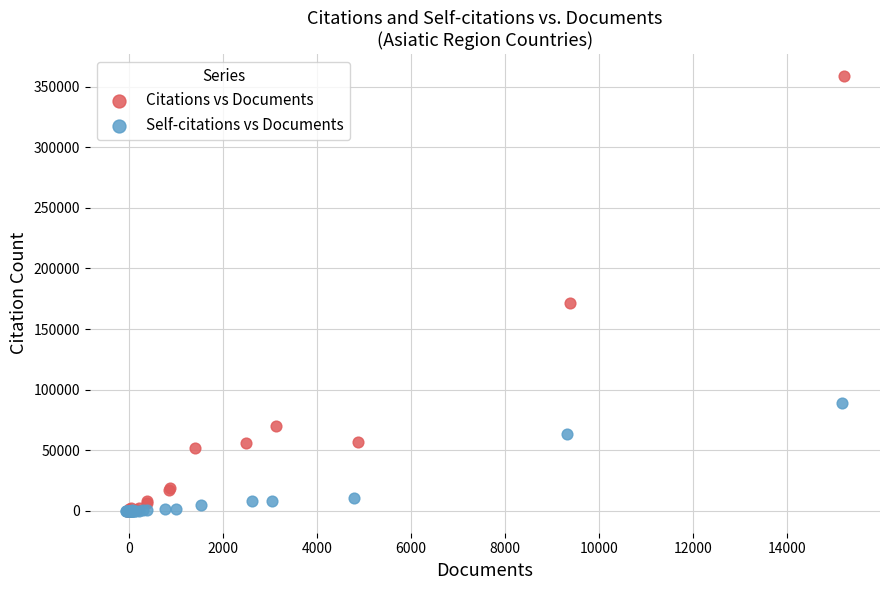

Which series contains the highest Y value?

Citations vs Documents